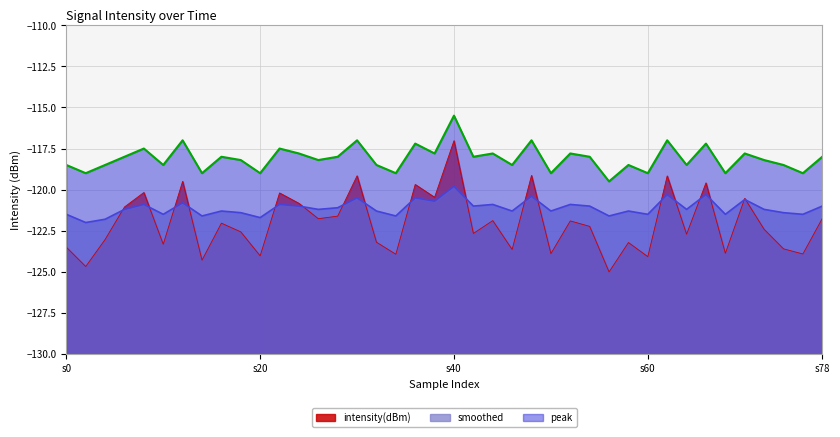

What is the highest value of the peak series?

-115.5